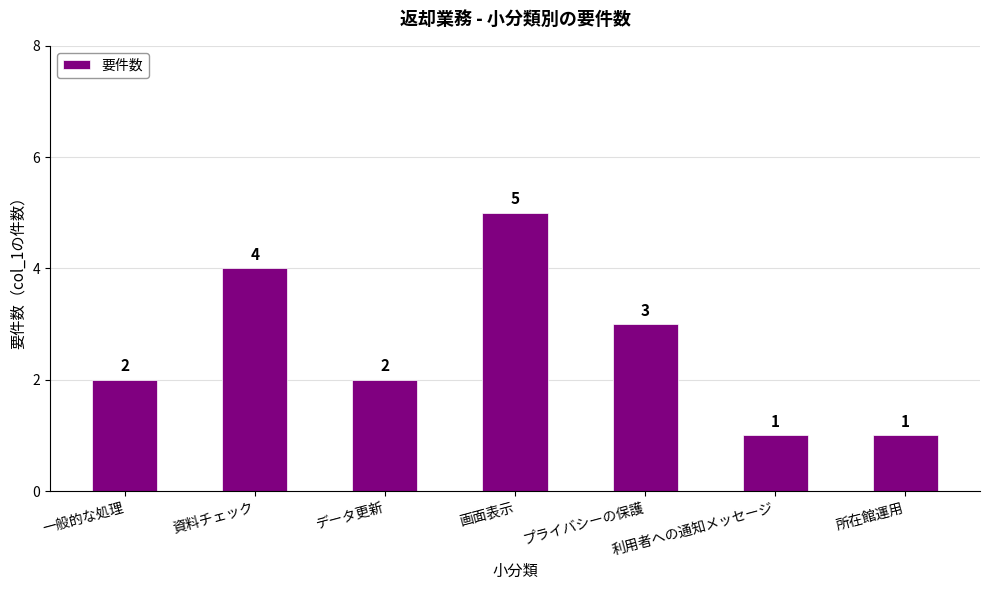

What is the maximum value shown in the chart?

5